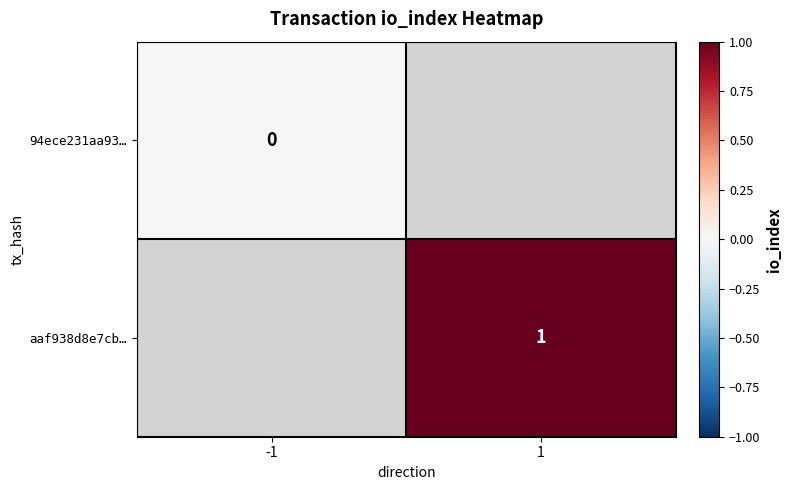

How many data points does each series have?

2